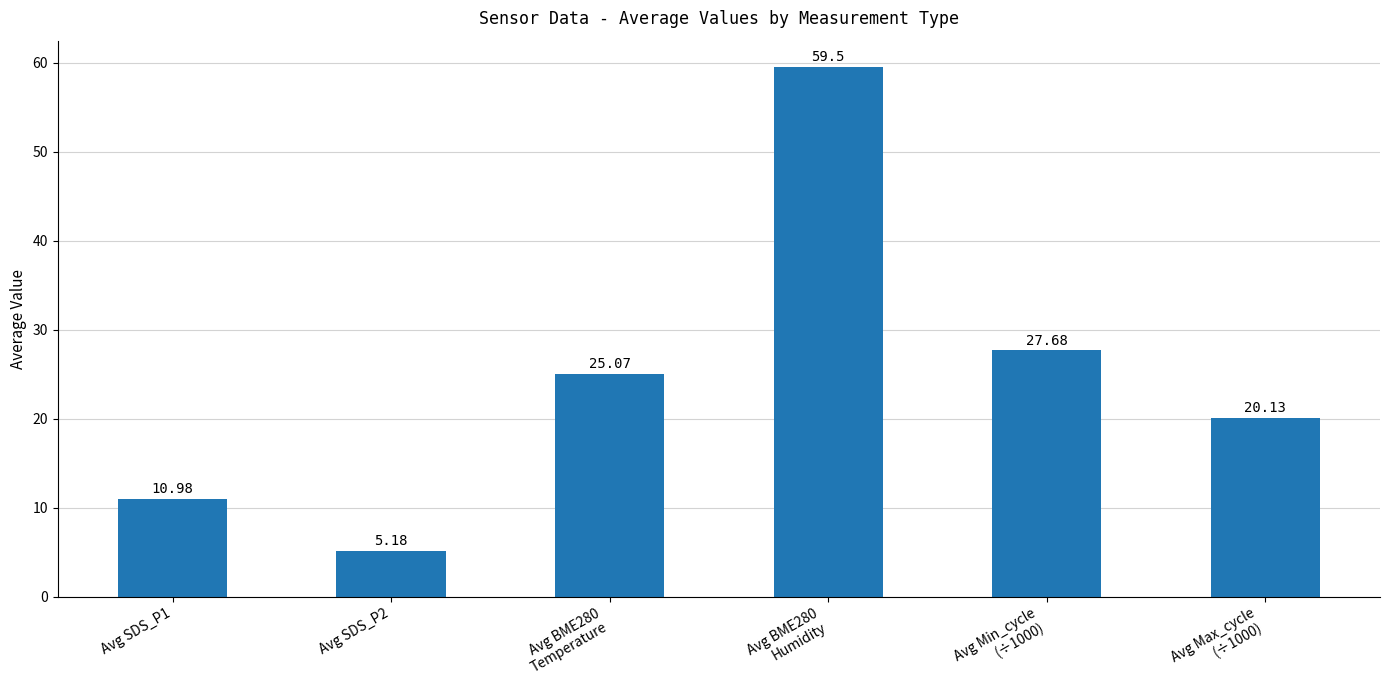

The chart shows a value of 20.1 at Avg Max_cycle
(÷1000). True or false?

True